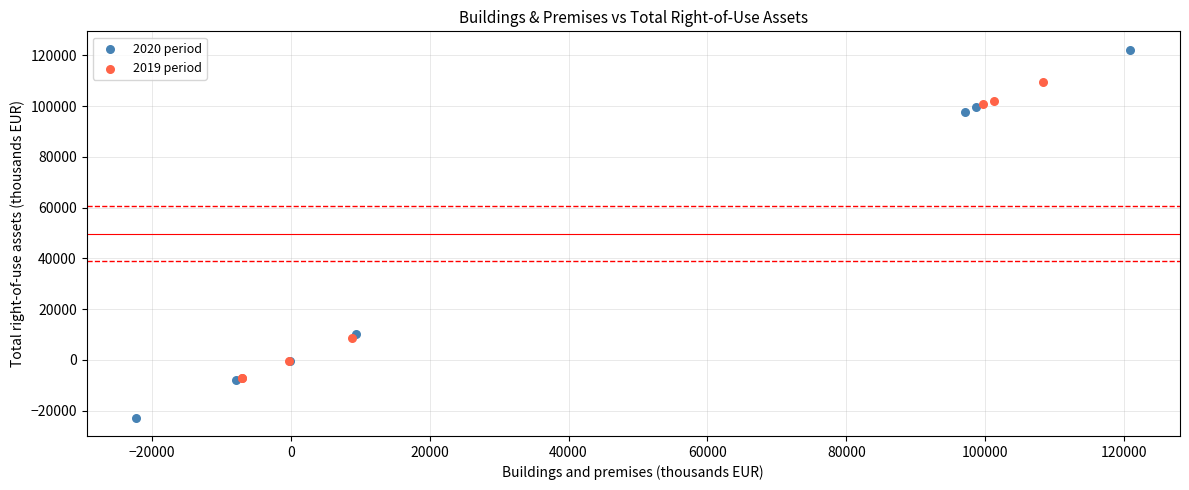

What are all the series names shown in the legend?

2020 period, 2019 period